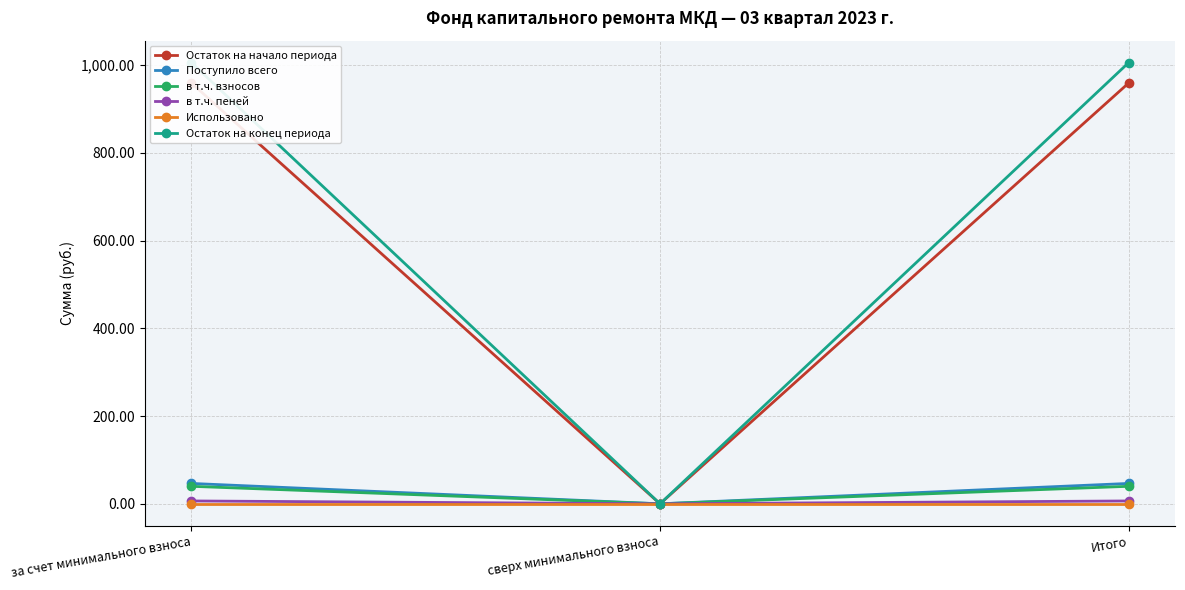

At which category does the chart reach its peak across all series?

за счет минимального взноса